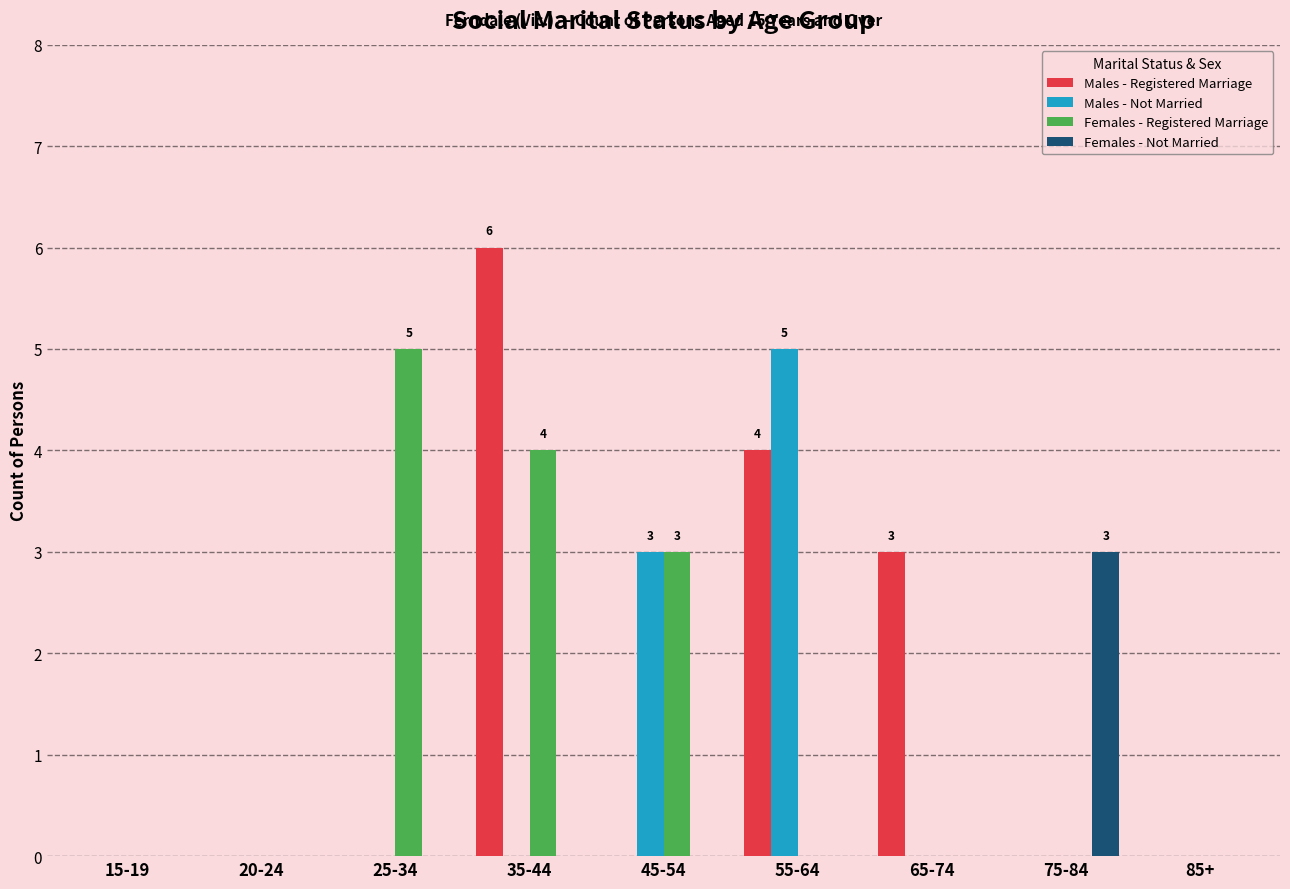

What is the total value across all series at 55-64?

9